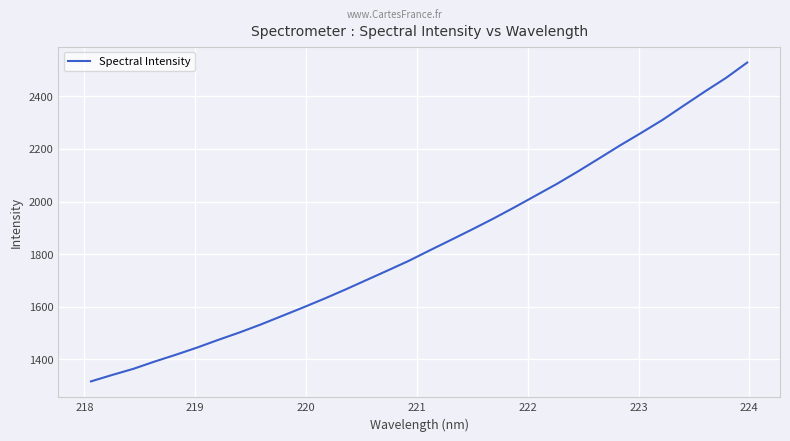

What is the greatest value displayed?

2528.5